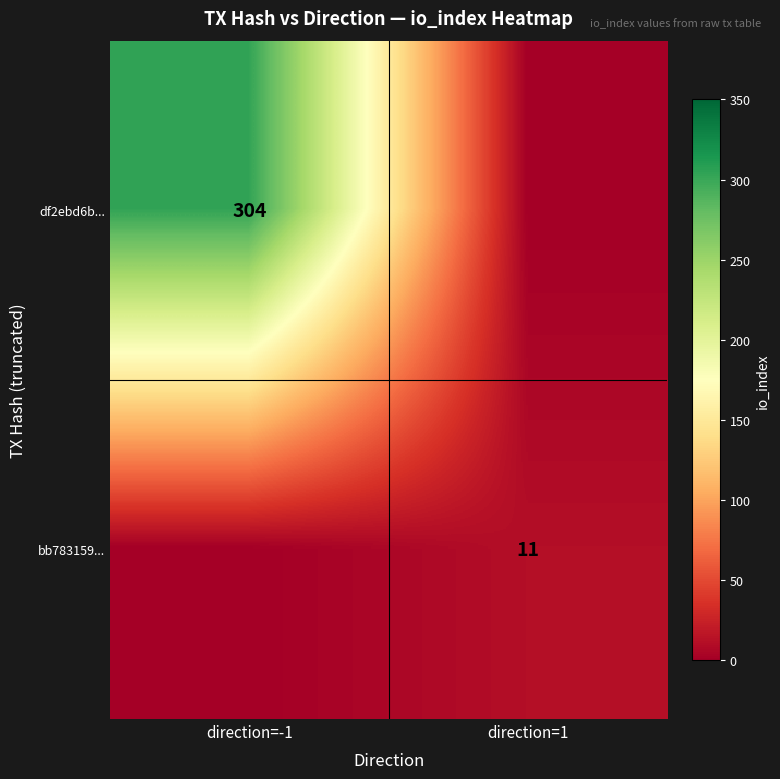

Between direction=1 and direction=-1, which is larger?

direction=-1